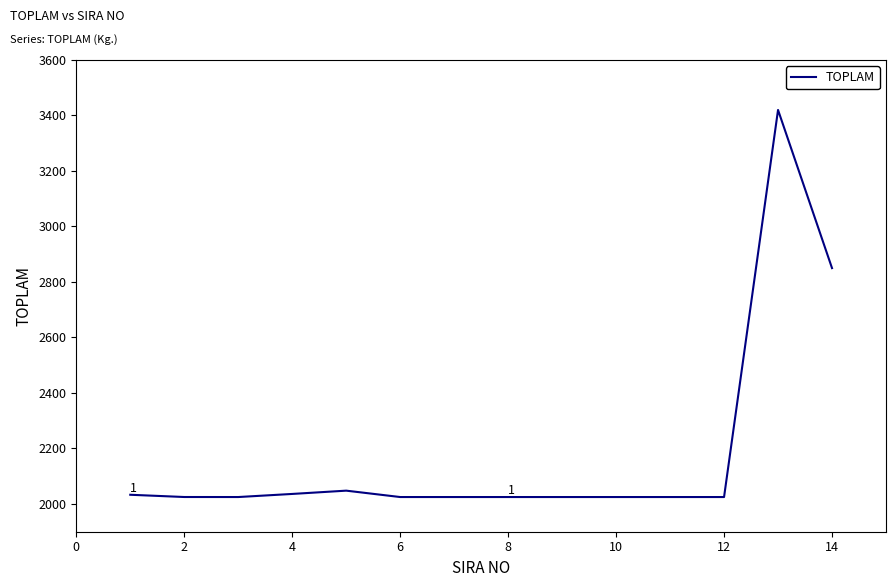

What is the maximum value shown in the chart?

3420.0